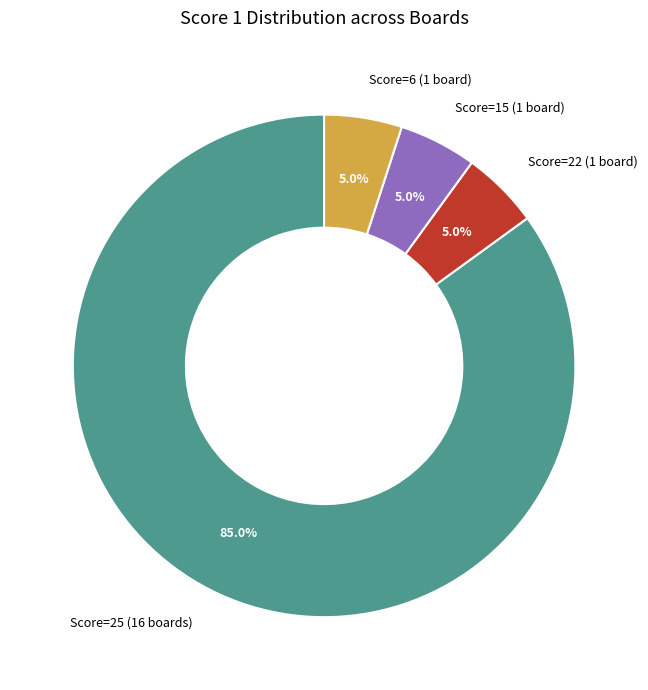

Is there a majority slice in this chart?

Yes